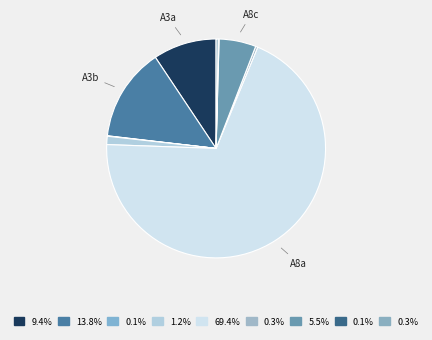

How many segments does this pie chart have?

9